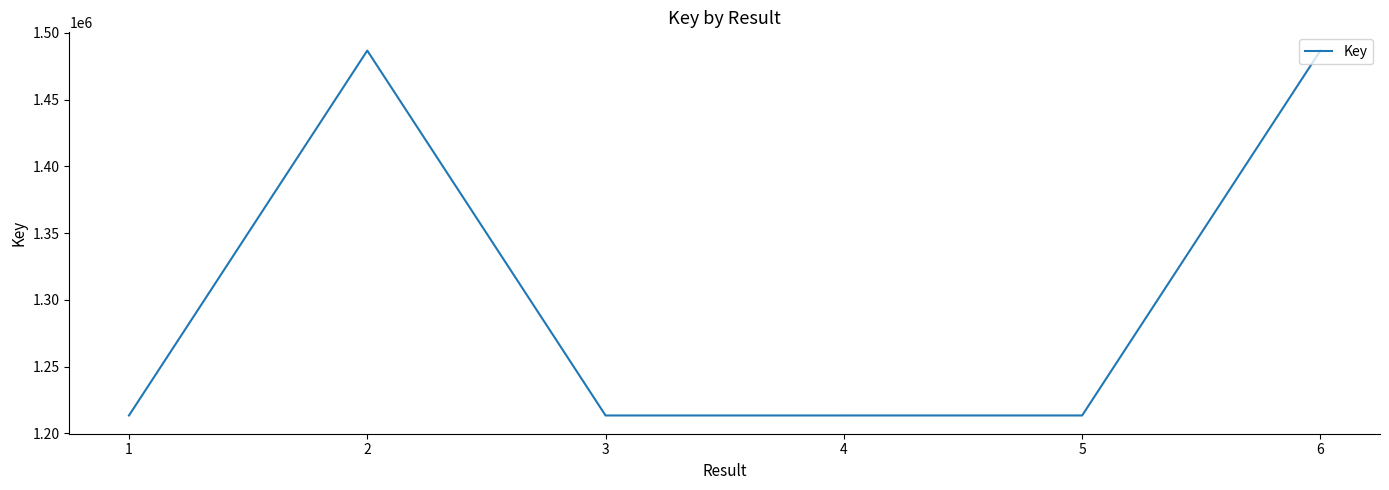

What is the smallest value displayed?

1213454